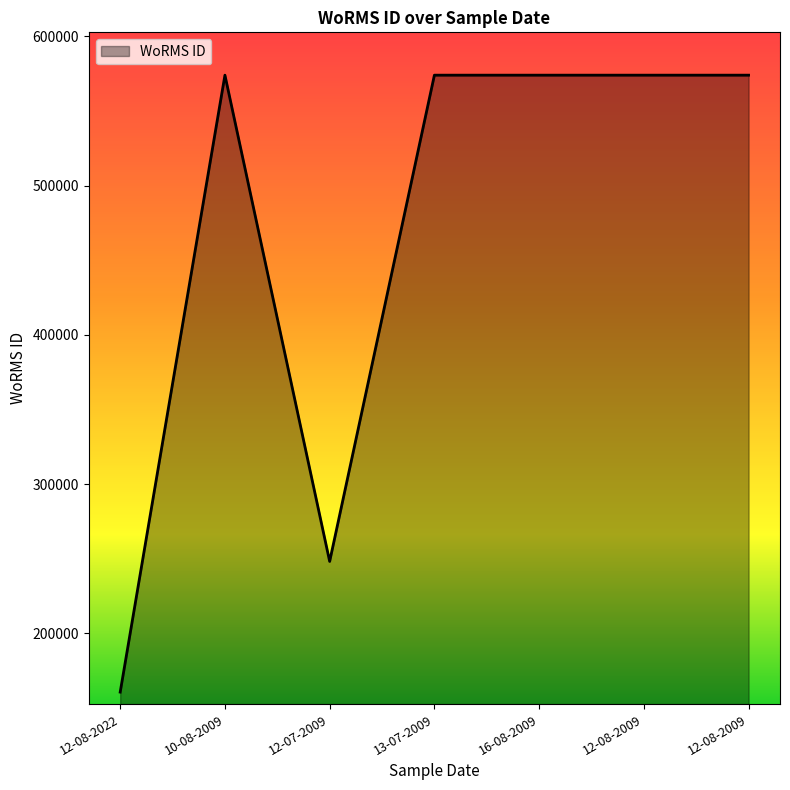

Approximately how many times larger is the value at 12-08-2022 compared to 12-07-2009?

0.6